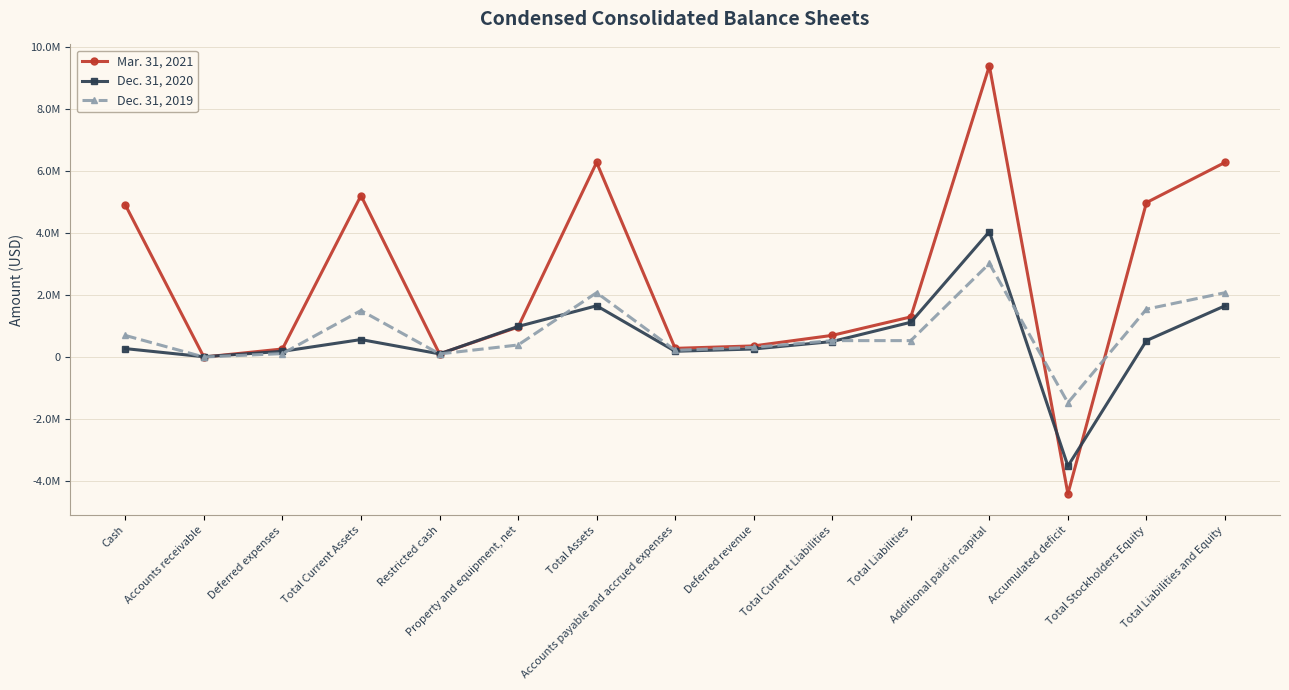

Is the value of Dec. 31, 2020 at Accounts payable and accrued expenses greater than the value of Mar. 31, 2021 at Accumulated deficit?

Yes